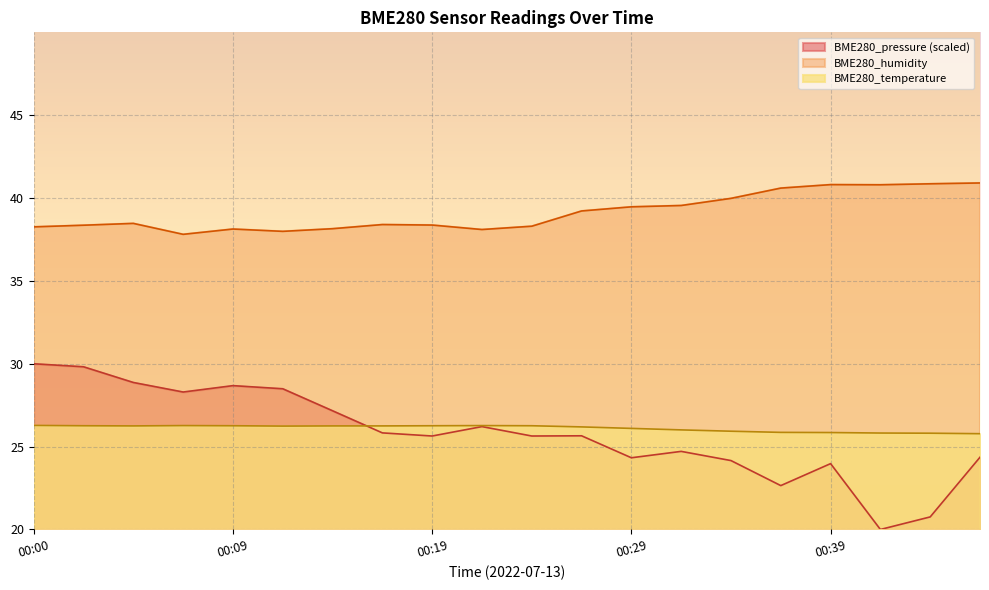

Which series has the largest total across all categories?

BME280_humidity